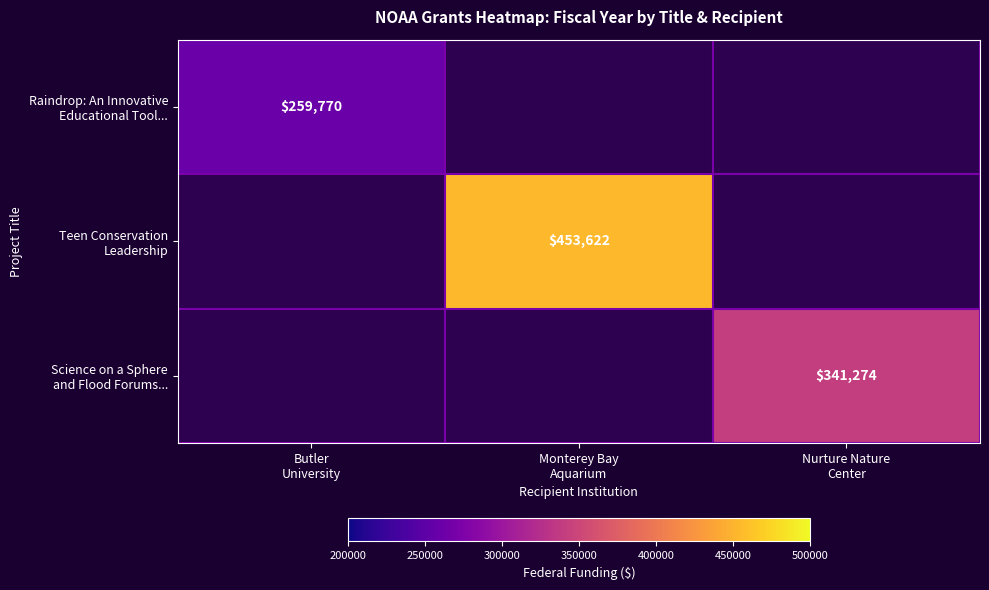

Rank the series at Butler University from highest to lowest value.

Raindrop: An Innovative Educational Tool..., Teen Conservation Leadership, Science on a Sphere and Flood Forums...